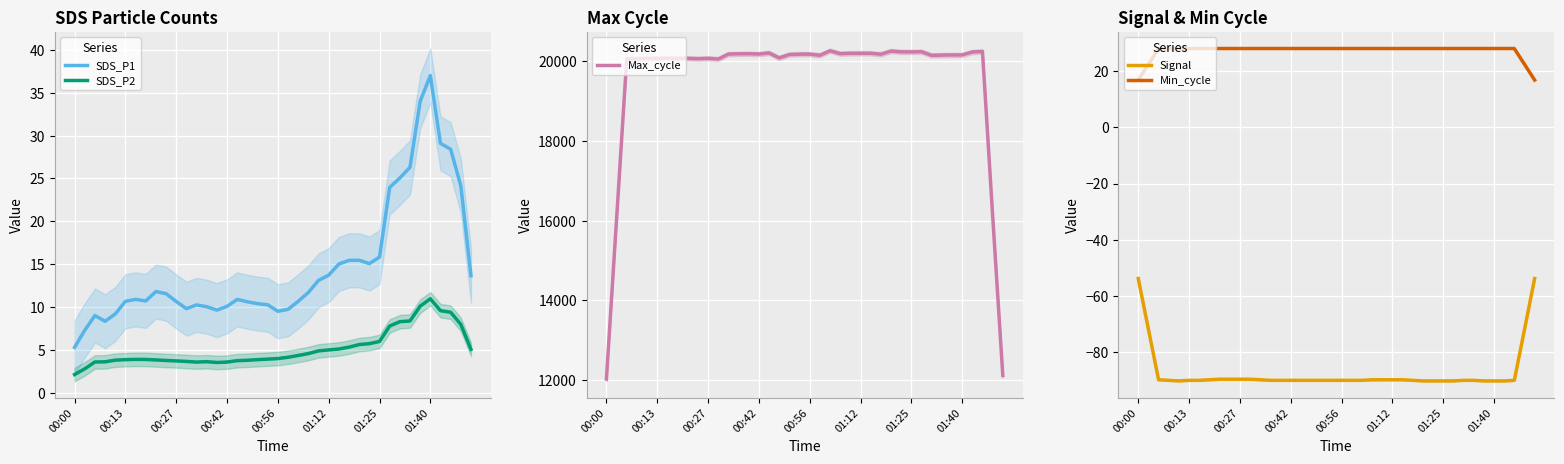

Where does the Max_cycle series first go above 20163?

12